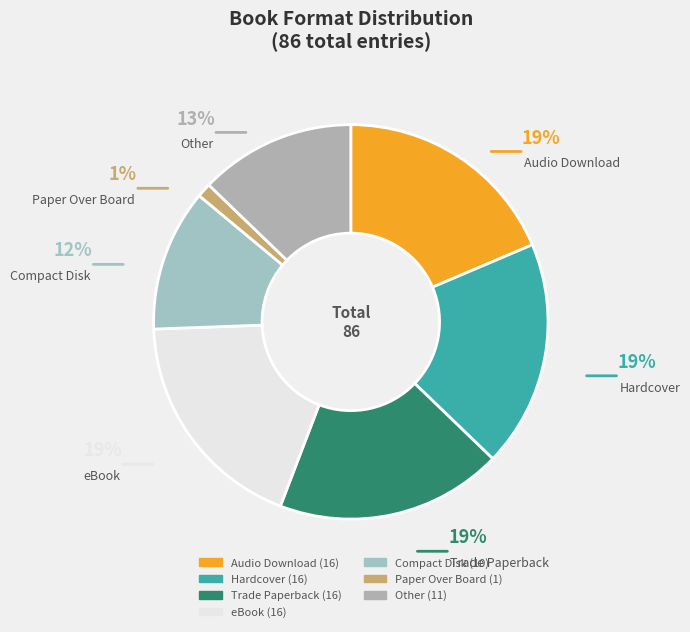

True or false: Compact Disk accounts for 18% of the total.

False